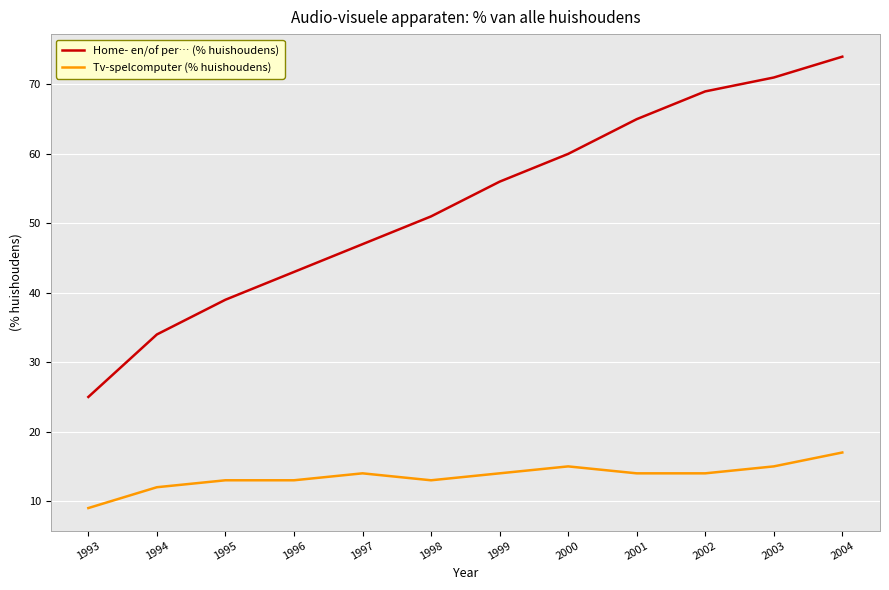

Rank the series at 2004 from lowest to highest value.

Tv-spelcomputer (% huishoudens), Home- en/of per… (% huishoudens)